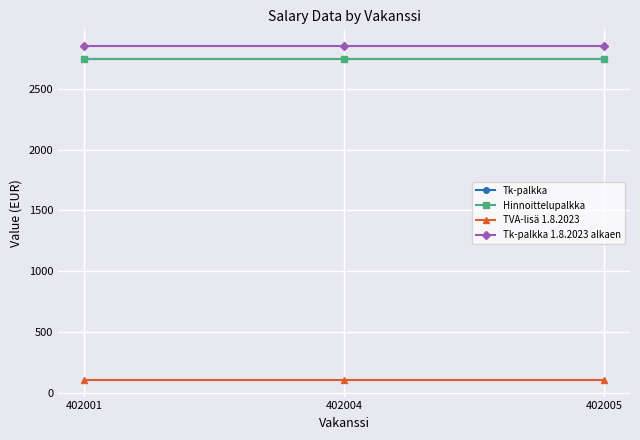

The value of Hinnoittelupalkka at 402005 is 2746.3. True or false?

True